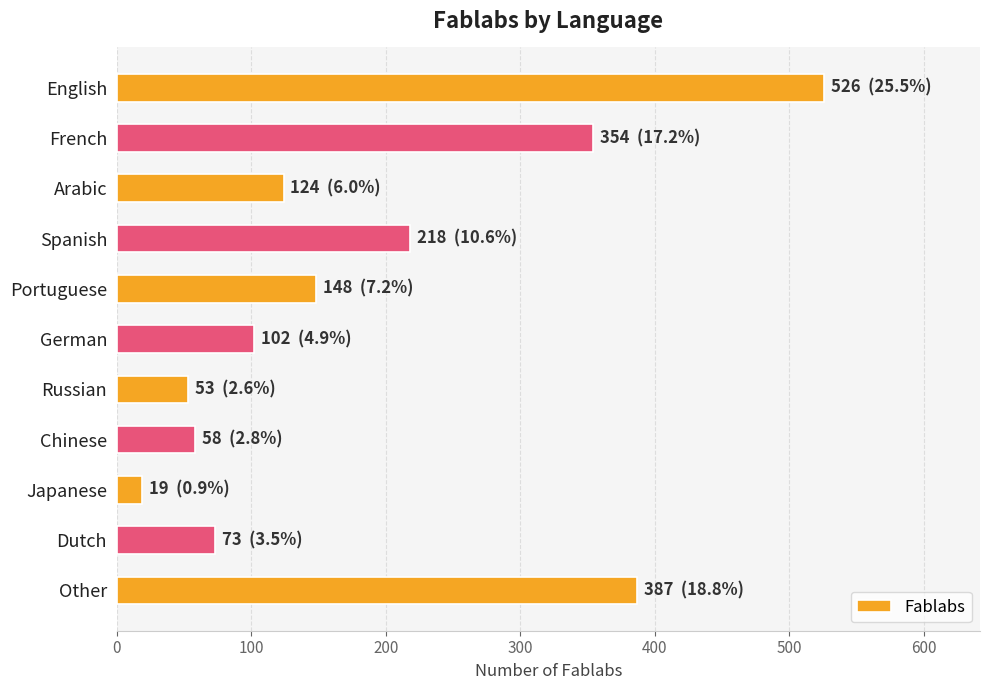

Which has a higher value, Spanish or Japanese?

Spanish